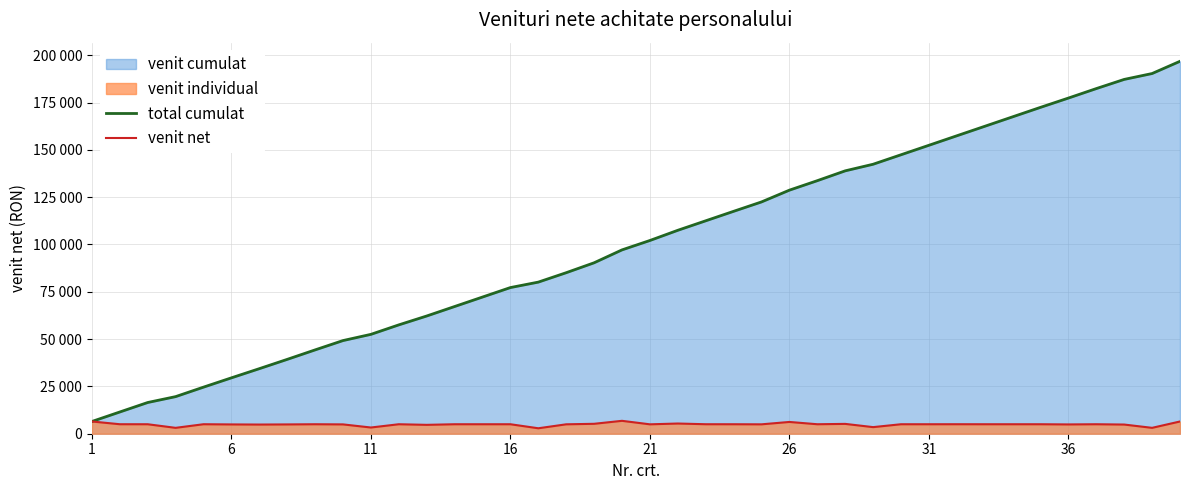

True or false: total cumulat and venit net intersect in this chart.

False